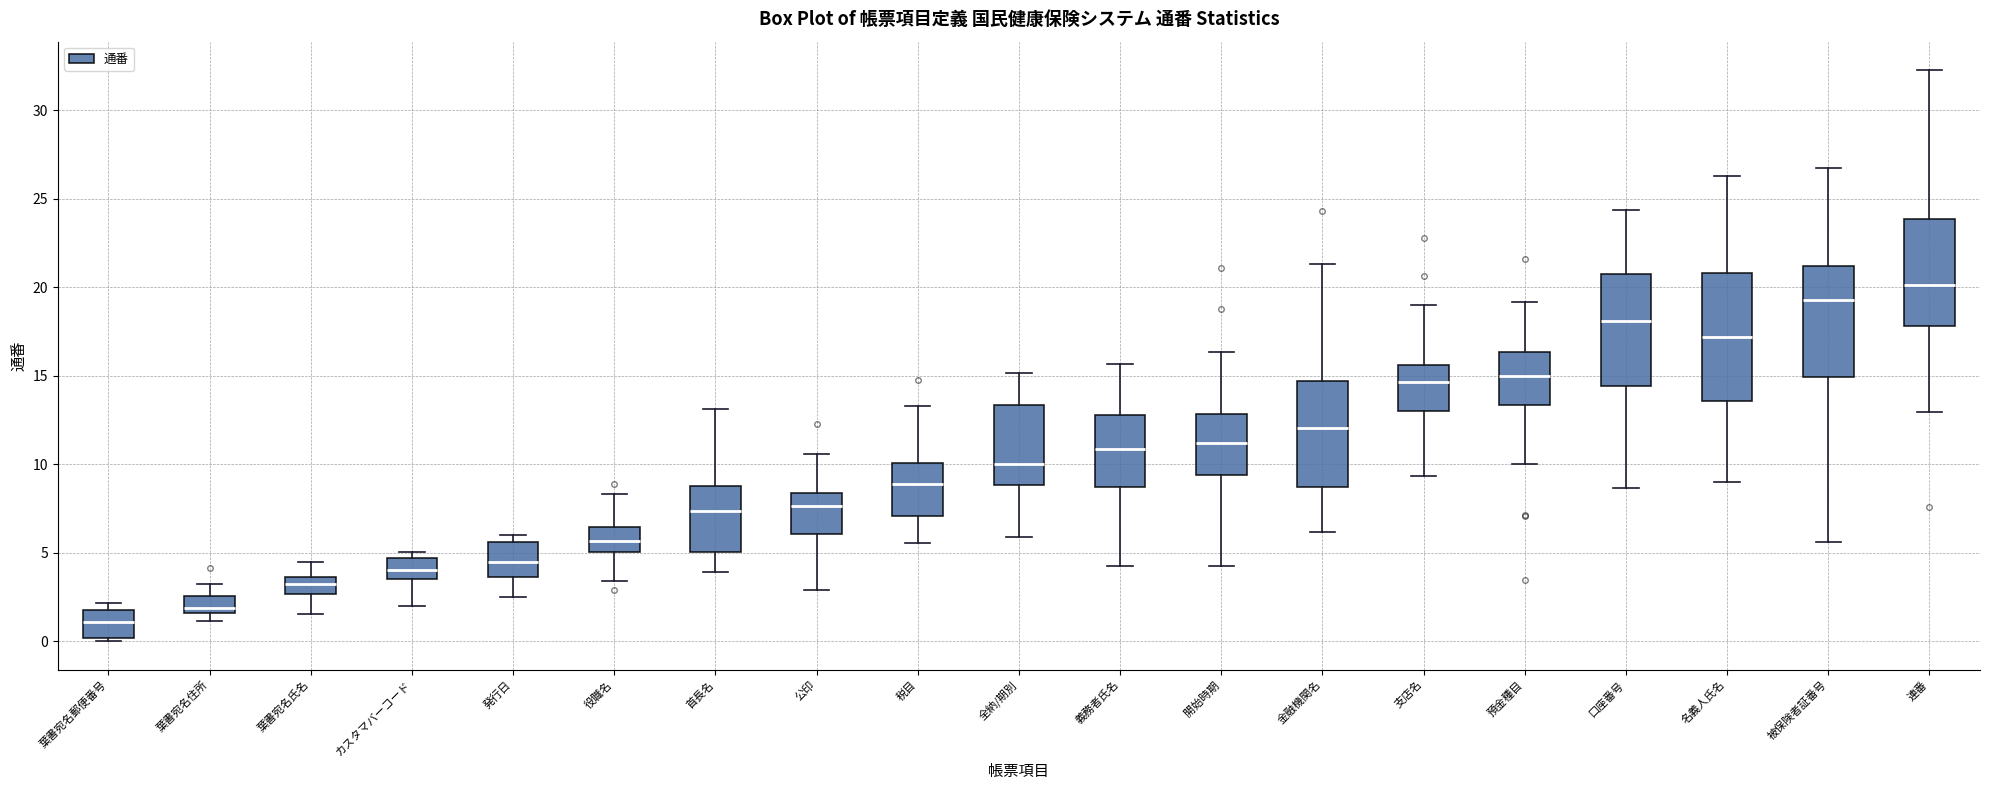

Reading left to right, transcribe this box plot: for each box, give where its median line is, the range the box spans, and where its two whiskers end, as read against the y-axis. The values are not printed on the chart, so give them approximately, as read against the axis.

葉書宛名郵便番号: median 1.0, box 0.0 to 2.0, whiskers 0.0 to 2.0 (just above the box's upper edge)
葉書宛名住所: median 2.0, box 1.5 to 2.5, whiskers 1.0 to 3.0
葉書宛名氏名: median 3.0, box 2.5 to 3.5, whiskers 1.5 to 4.5
カスタマバーコード: median 4.0, box 3.5 to 4.5, whiskers 2.0 to 5.0
発行日: median 4.5, box 3.5 to 5.5, whiskers 2.5 to 6.0
役職名: median 5.5, box 5.0 to 6.5, whiskers 3.5 to 8.5
首長名: median 7.5, box 5.0 to 9.0, whiskers 4.0 to 13.0
公印: median 7.5, box 6.0 to 8.5, whiskers 3.0 to 10.5
税目: median 9.0, box 7.0 to 10.0, whiskers 5.5 to 13.5
全納/期別: median 10.0, box 9.0 to 13.5, whiskers 6.0 to 15.0
義務者氏名: median 11.0, box 8.5 to 13.0, whiskers 4.0 to 15.5
開始時期: median 11.0, box 9.5 to 13.0, whiskers 4.5 to 16.5
金融機関名: median 12.0, box 8.5 to 14.5, whiskers 6.0 to 21.5
支店名: median 14.5, box 13.0 to 15.5, whiskers 9.5 to 19.0
預金種目: median 15.0, box 13.5 to 16.5, whiskers 10.0 to 19.0
口座番号: median 18.0, box 14.5 to 21.0, whiskers 8.5 to 24.5
名義人氏名: median 17.0, box 13.5 to 21.0, whiskers 9.0 to 26.5
被保険者証番号: median 19.5, box 15.0 to 21.0, whiskers 5.5 to 26.5
連番: median 20.0, box 18.0 to 24.0, whiskers 13.0 to 32.5